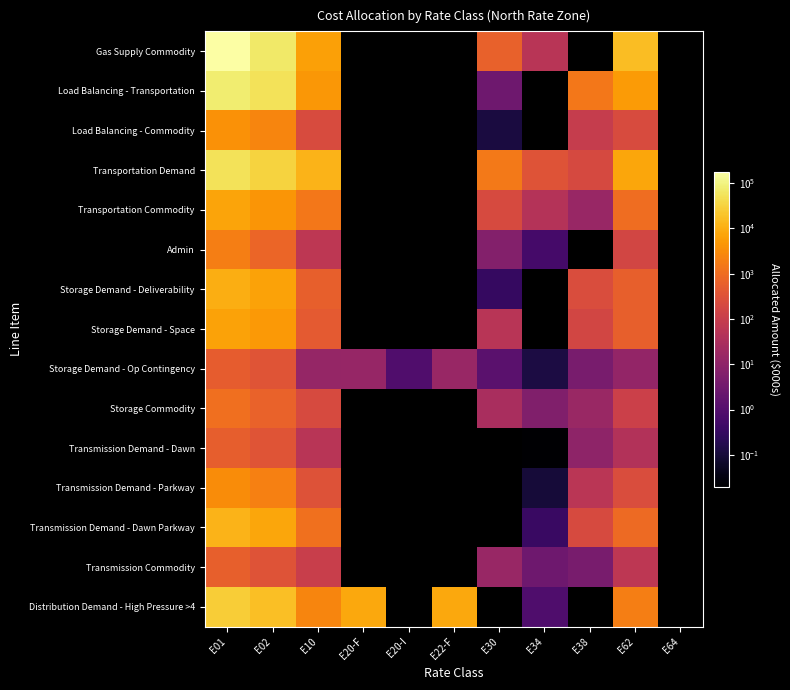

What is the spread (max minus min) of values at E34?

334.9